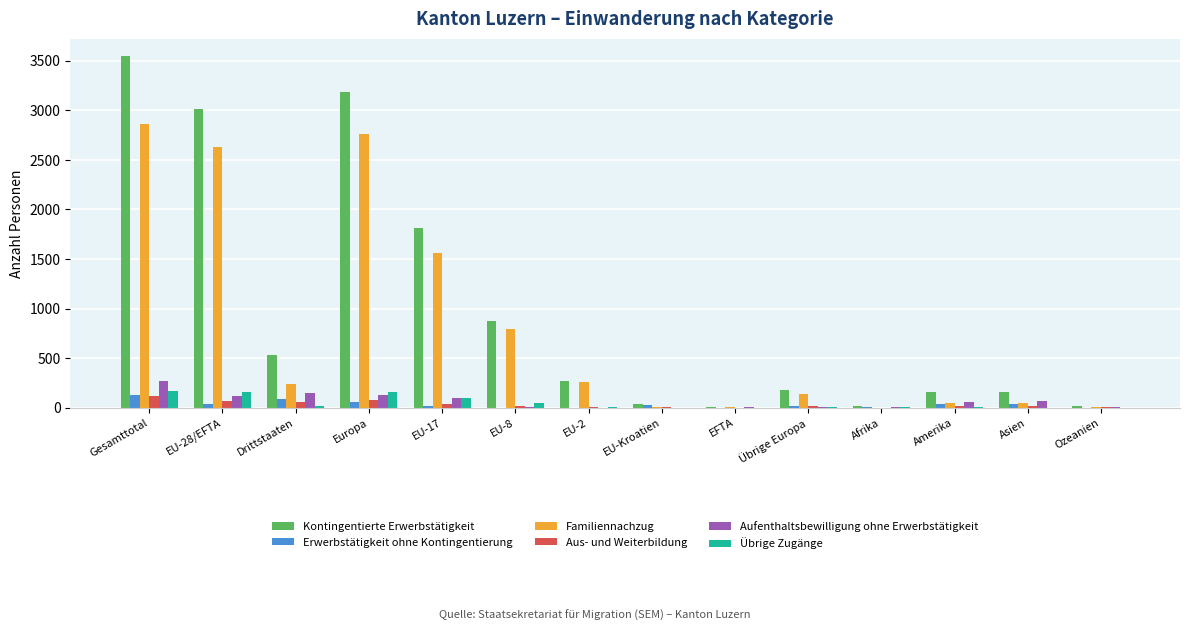

Which label corresponds to the largest value in the chart?

Gesamttotal